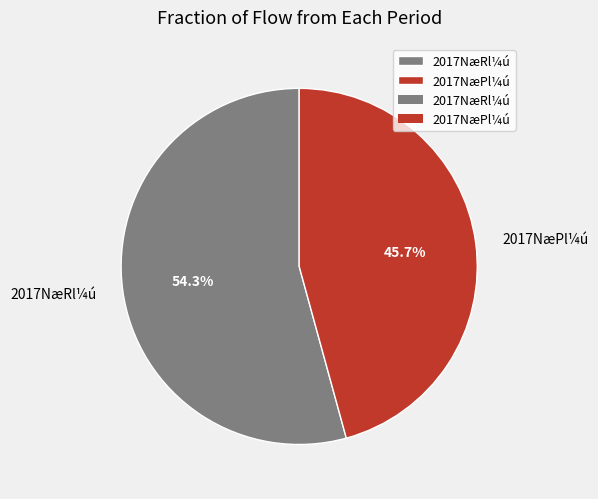

Rank the categories by value from lowest to highest.

2017NæPl¼ú, 2017NæRl¼ú